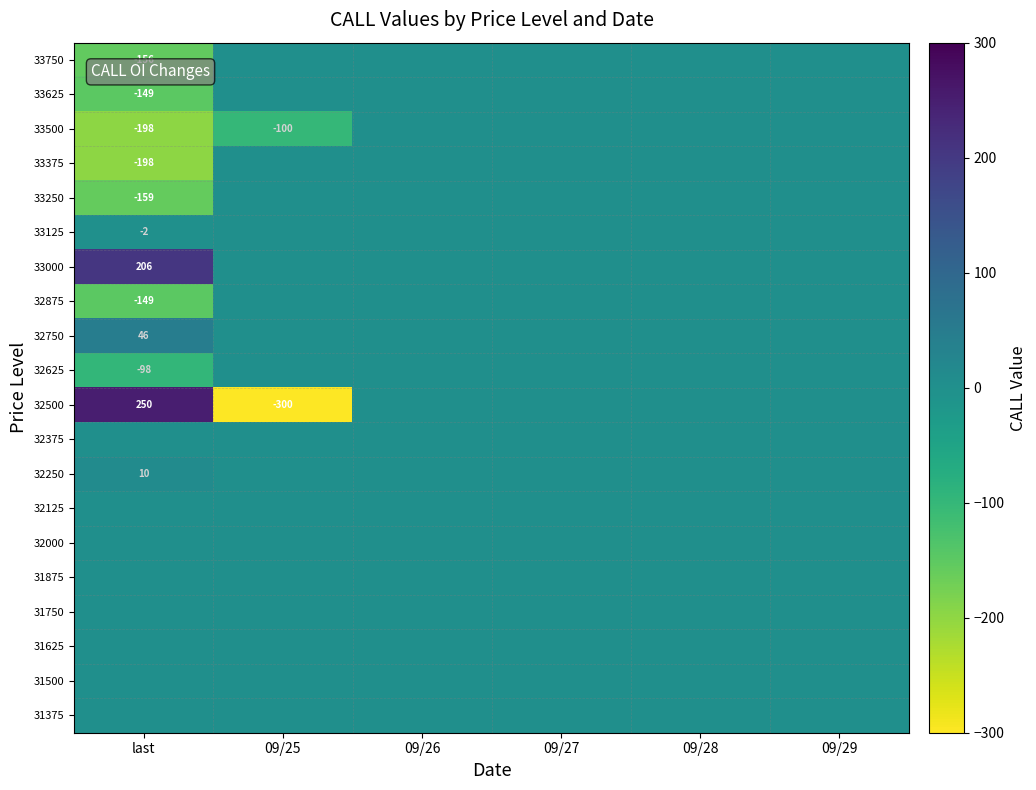

How many series are shown in this chart?

20